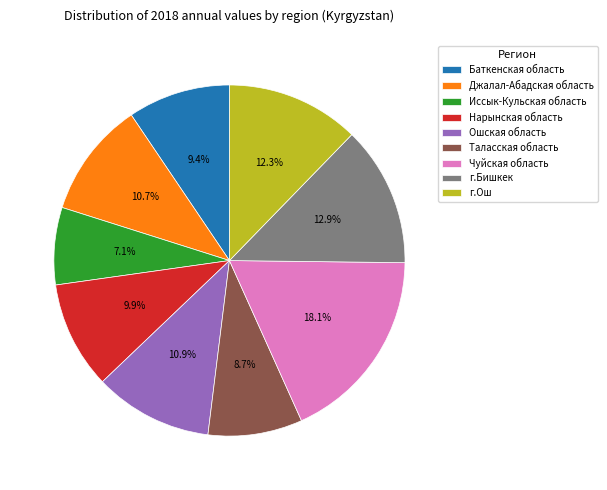

What is the ratio of the value at Иссык-Кульская область to the value at Таласская область?

0.8